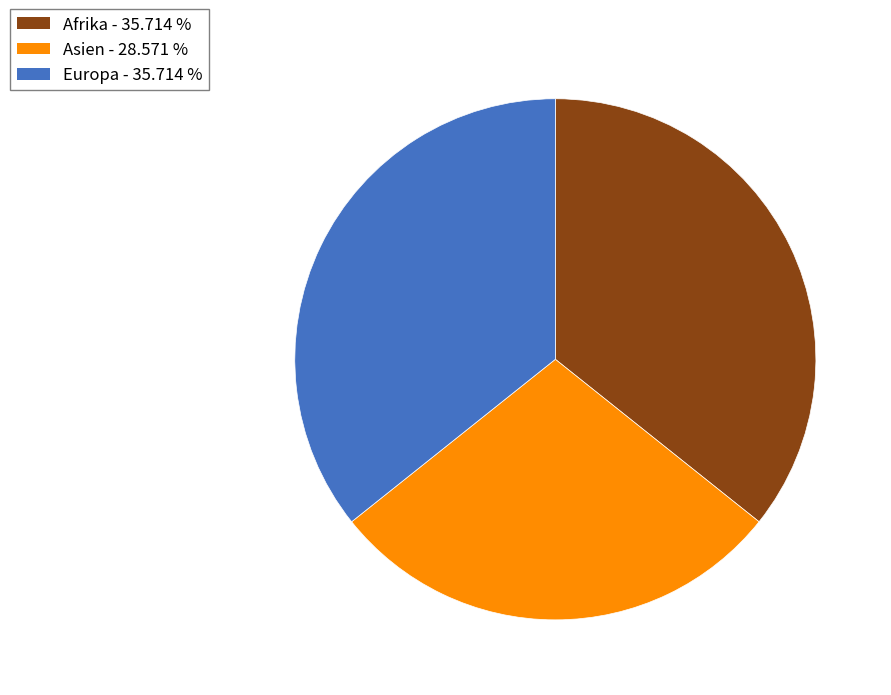

Is there any slice that represents more than half of the pie?

No